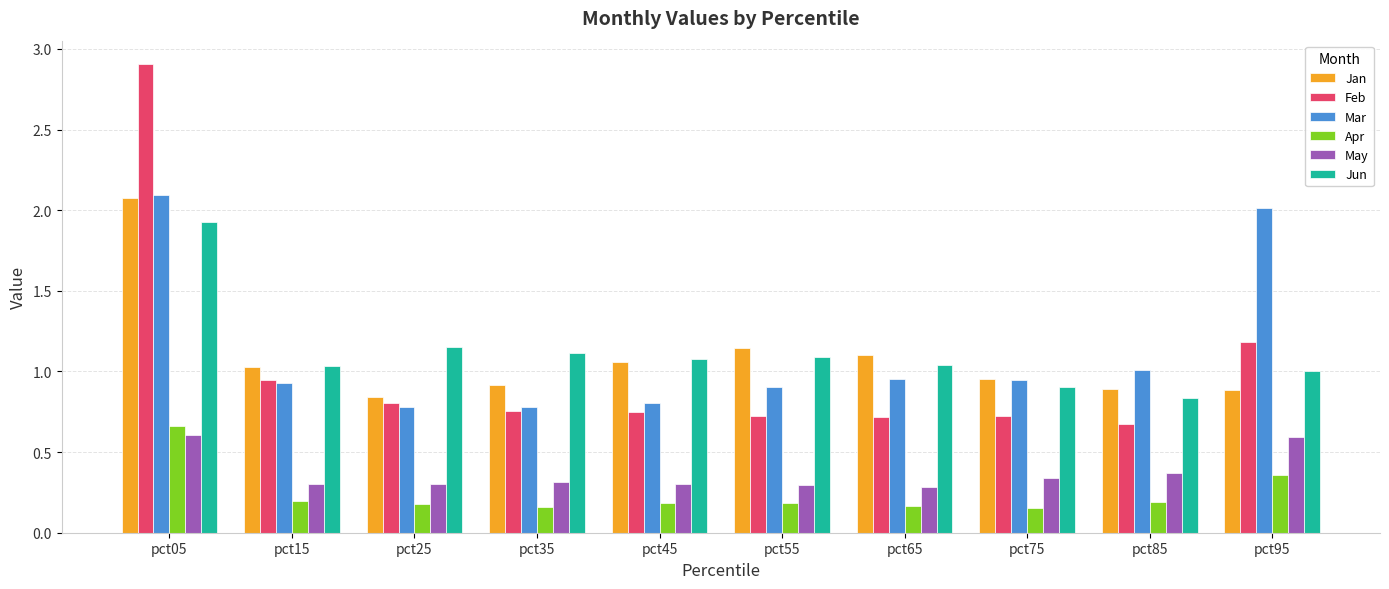

What is the sum of the Jun values at pct85 and pct35?

2.0